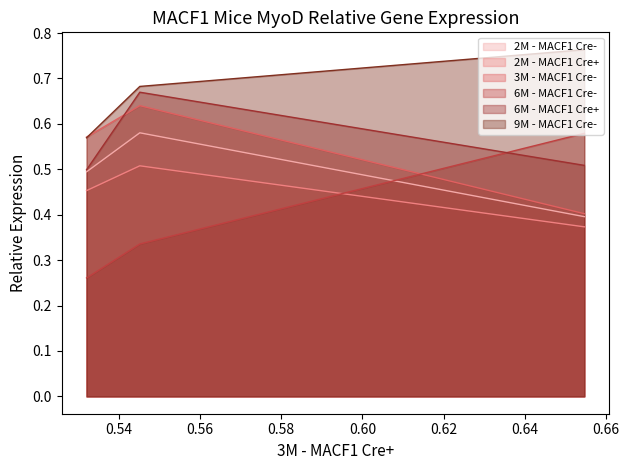

Which series has the largest total across all categories?

9M - MACF1 Cre-